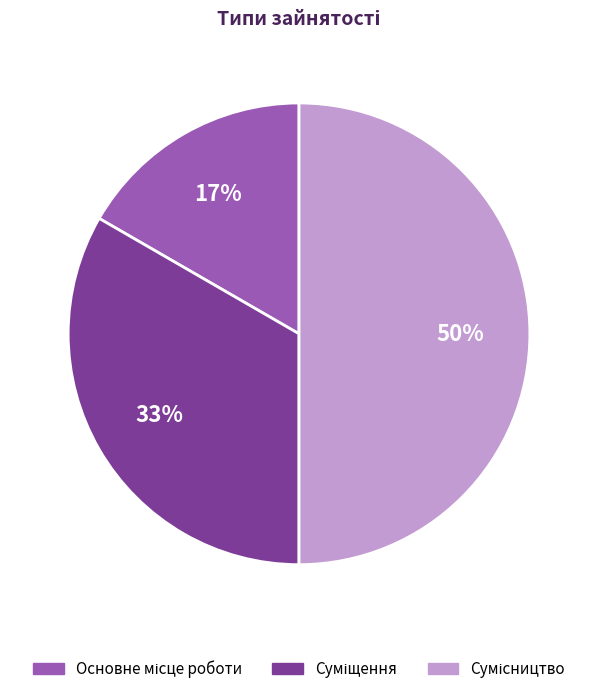

Approximately how many times larger is the value at Основне місце роботи compared to Суміщення?

0.5